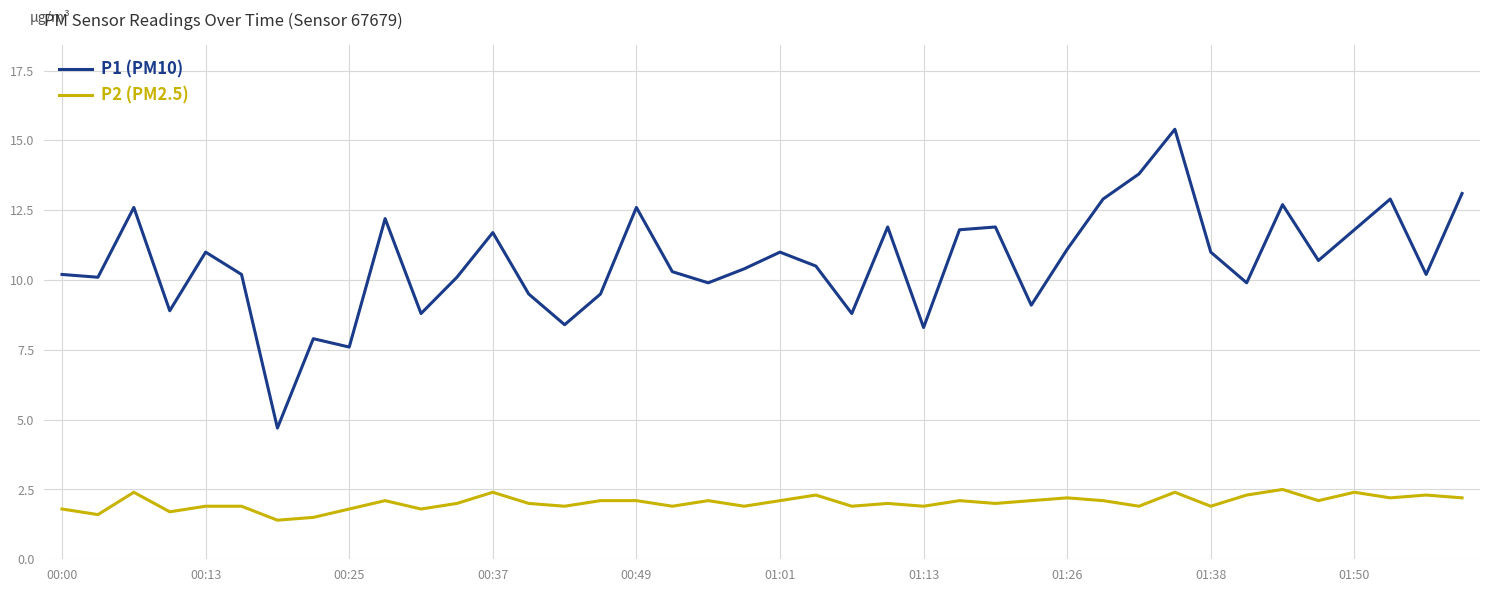

What is the maximum value for P1 (PM10)?

15.4